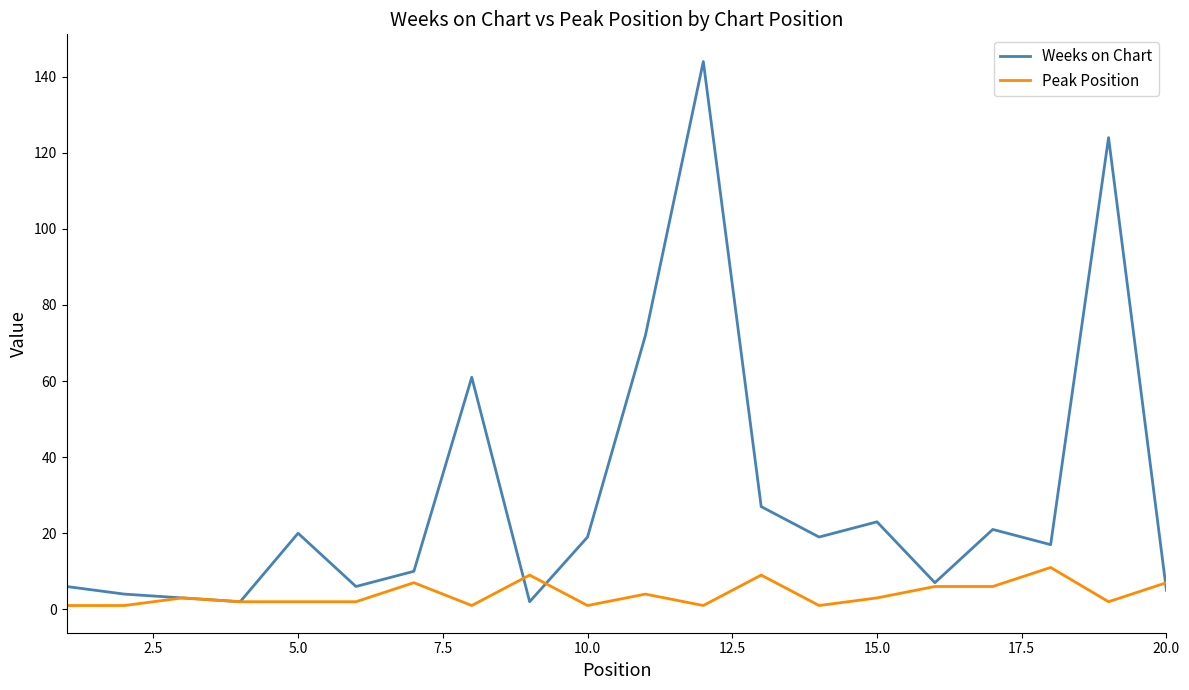

What is the highest value of the Peak Position series?

11